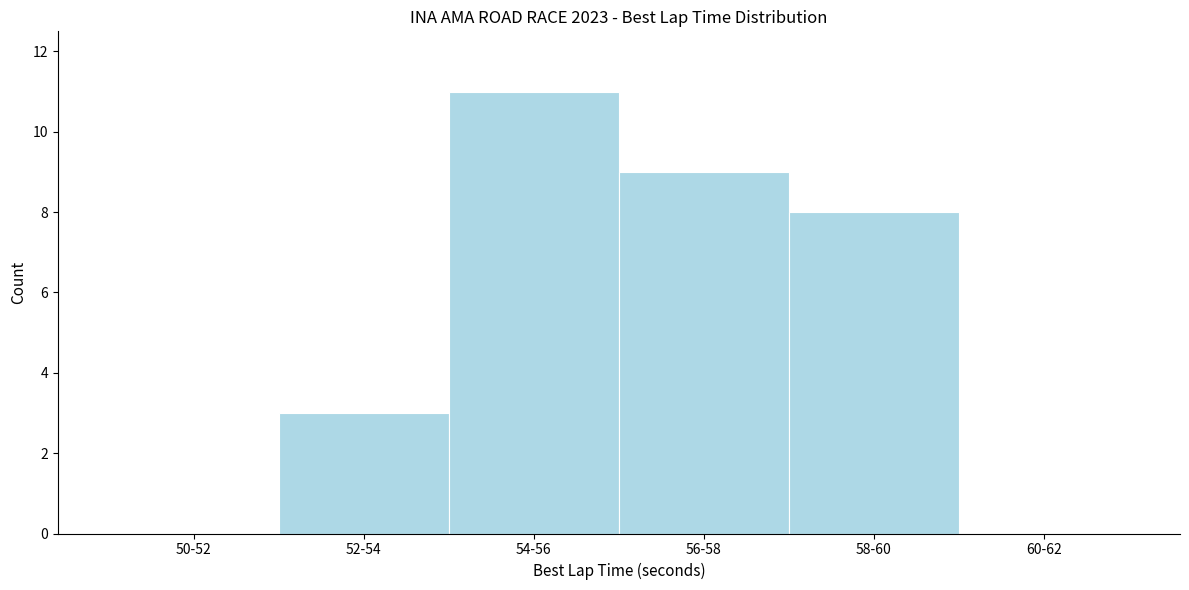

Reading left to right, what are all the values shown in this chart?

50-52=0	52-54=3	54-56=11	56-58=9	58-60=8	60-62=0